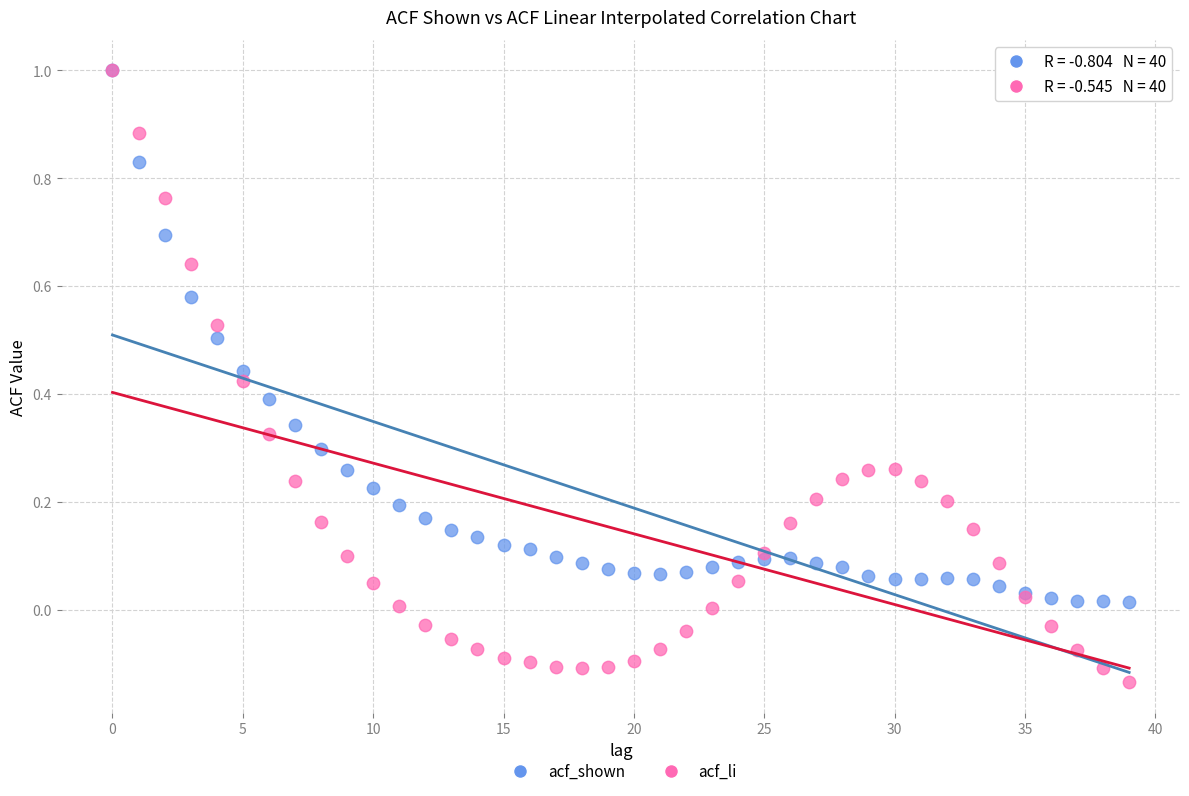

What are all the series names shown in the legend?

acf_shown, acf_li